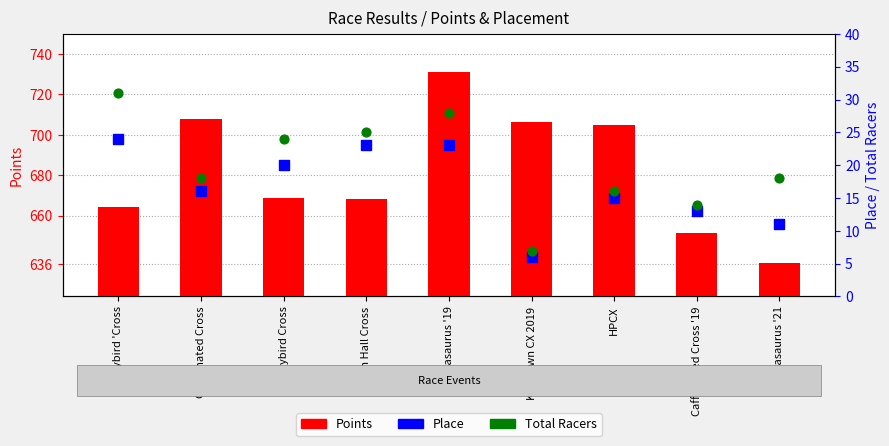

At which category is the sum across all series the highest?

Crossasaurus '19